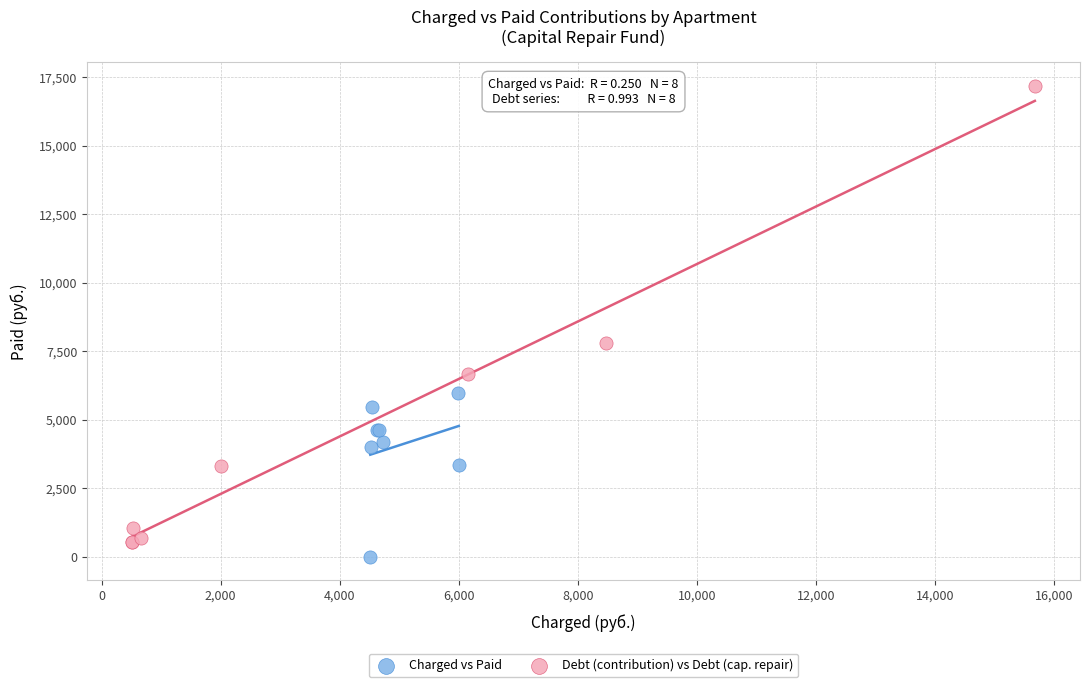

Which series contains the highest Y value?

Debt (contribution) vs Debt (cap. repair)